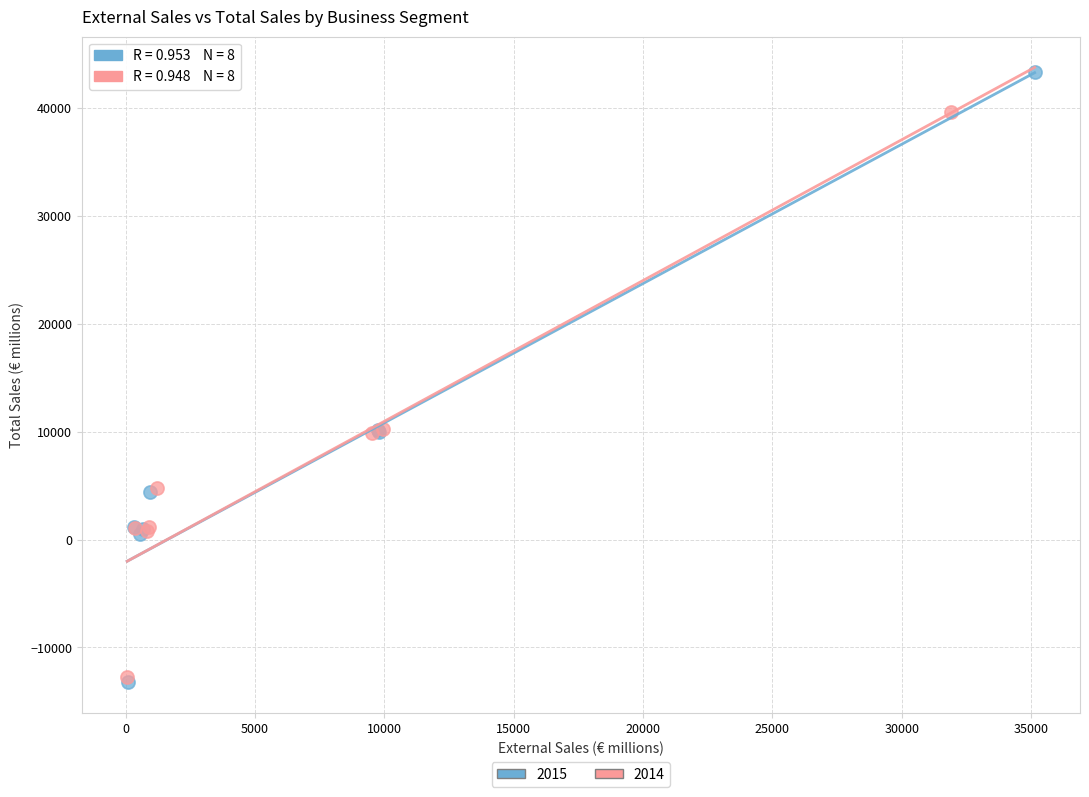

What are all the series names shown in the legend?

2015, 2014